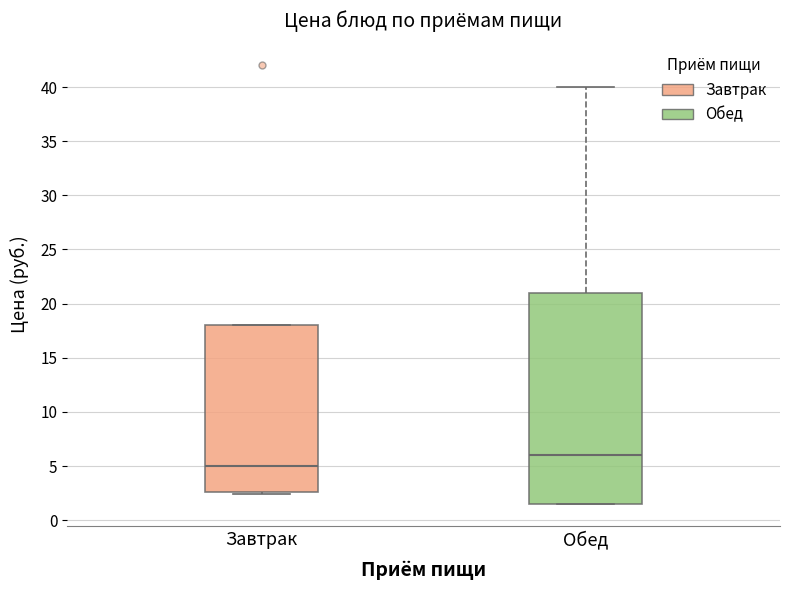

Which box is the tallest, from its lower edge to its upper edge?

Обед